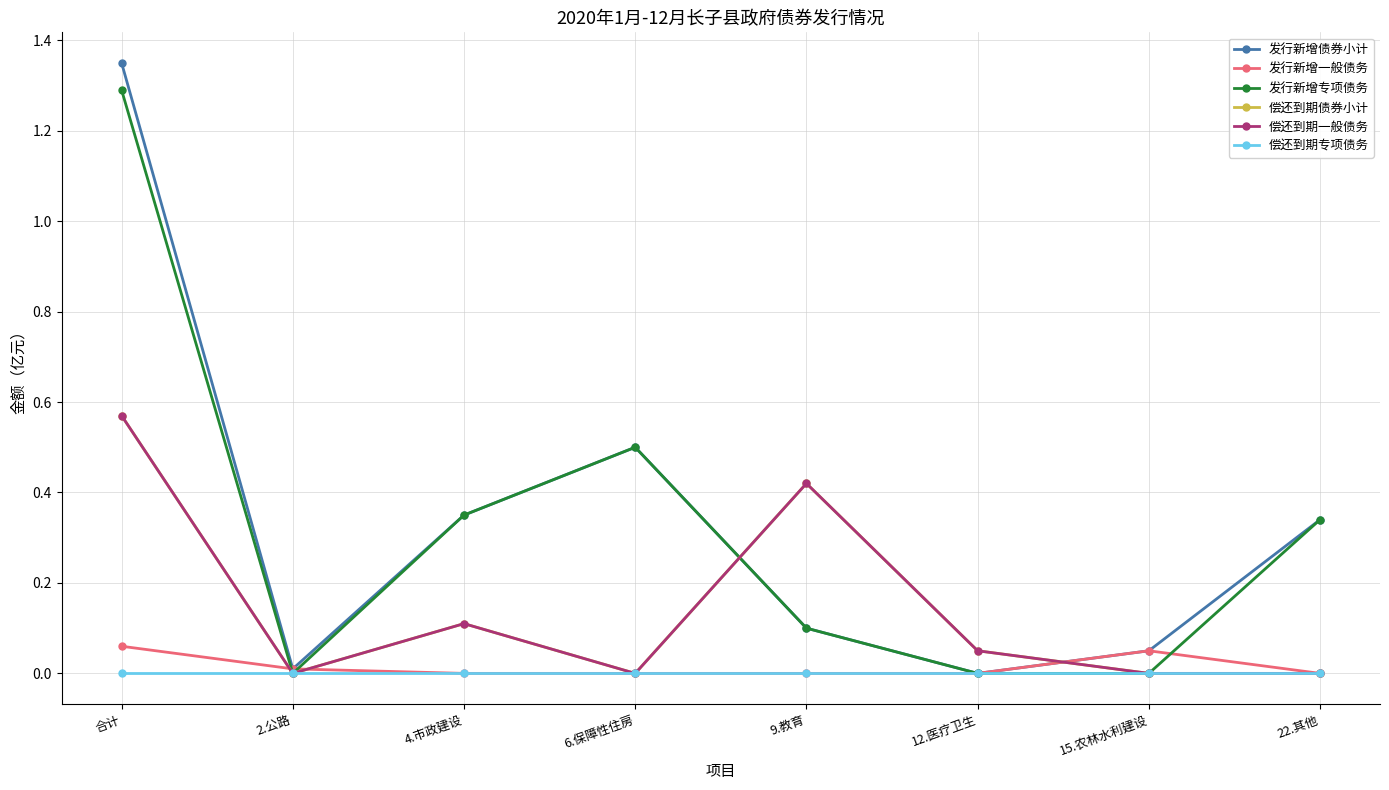

What is the difference between the highest and lowest values at 6.保障性住房?

0.5